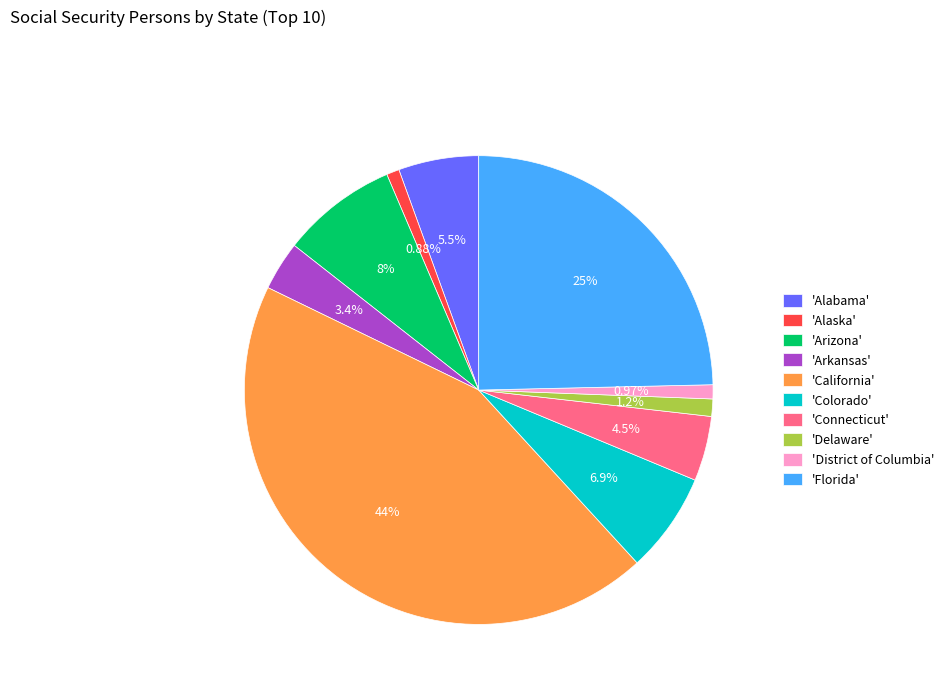

Which has a higher value, 'Connecticut' or 'Alabama'?

'Alabama'